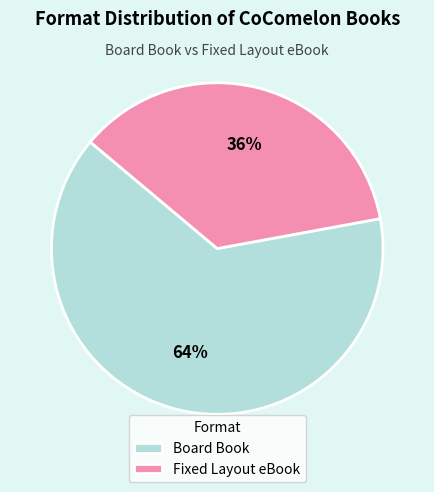

To the nearest percent, what is the difference between the Board Book and Fixed Layout eBook slice percentages?

28%